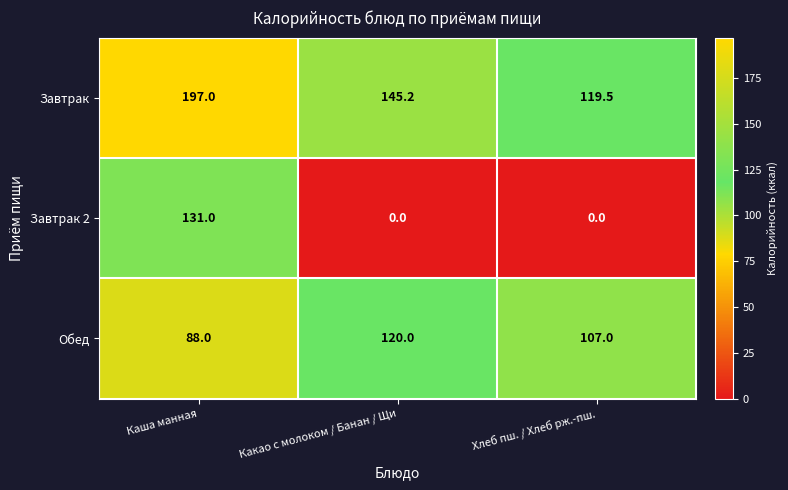

Which label corresponds to the largest value in the chart?

Каша манная